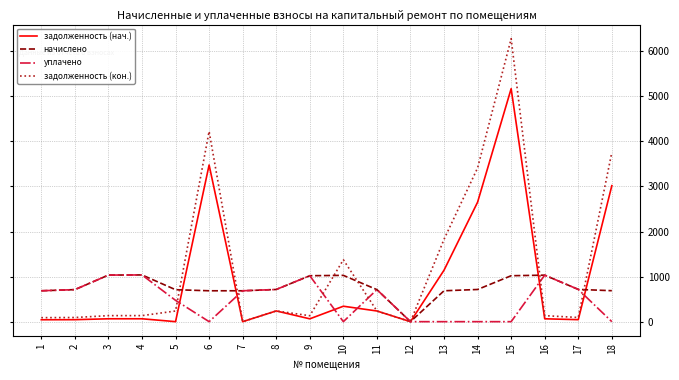

What is the difference between the highest and lowest values at 13?

1827.4